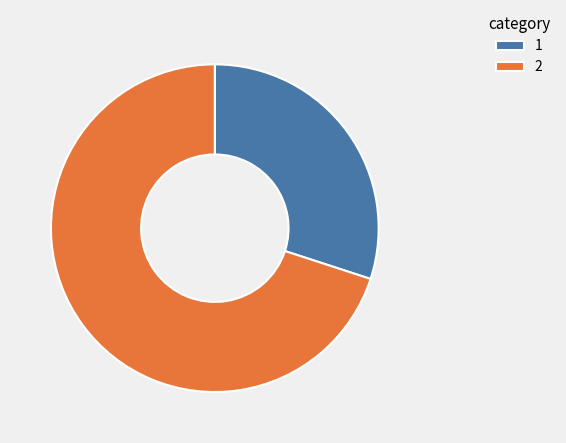

Combined, do 2 and 1 account for over 50%?

Yes